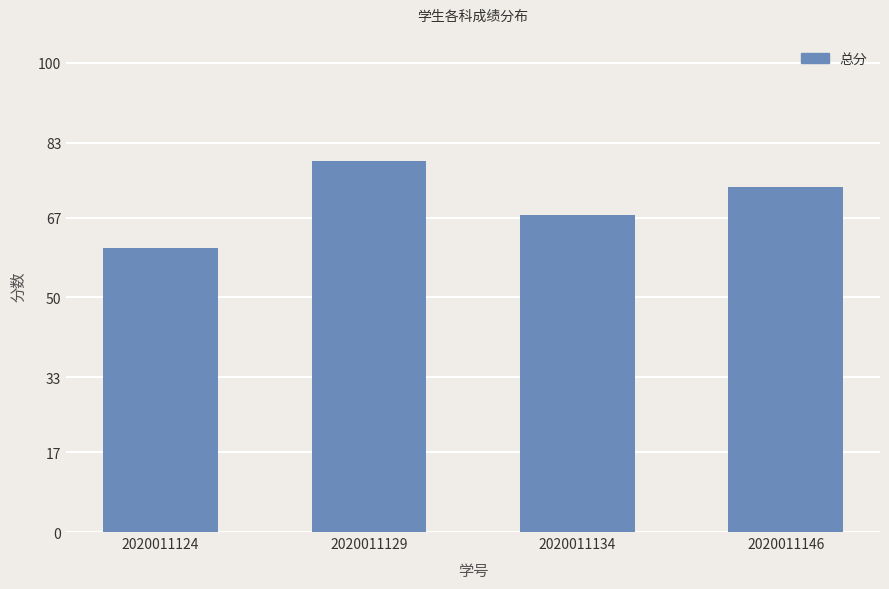

Reading left to right, list all the values displayed in this chart.

60.5	79.0	67.5	73.5